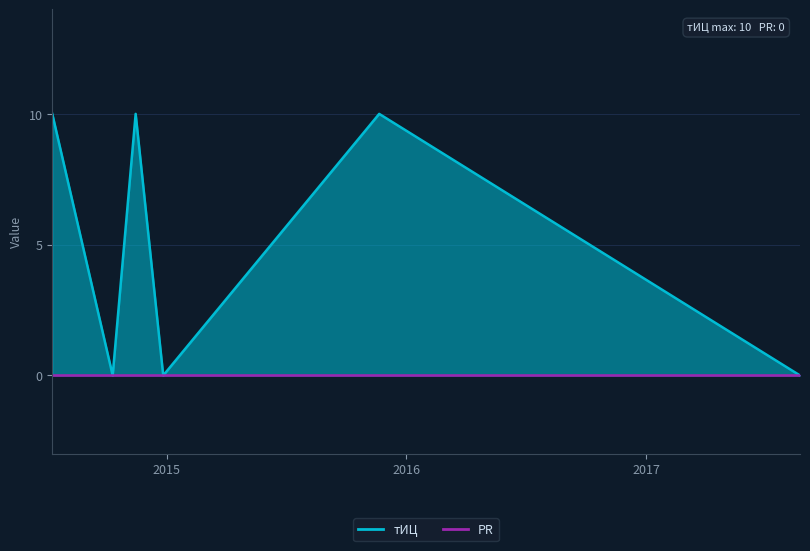

What is the difference between the maximum and minimum values?

10